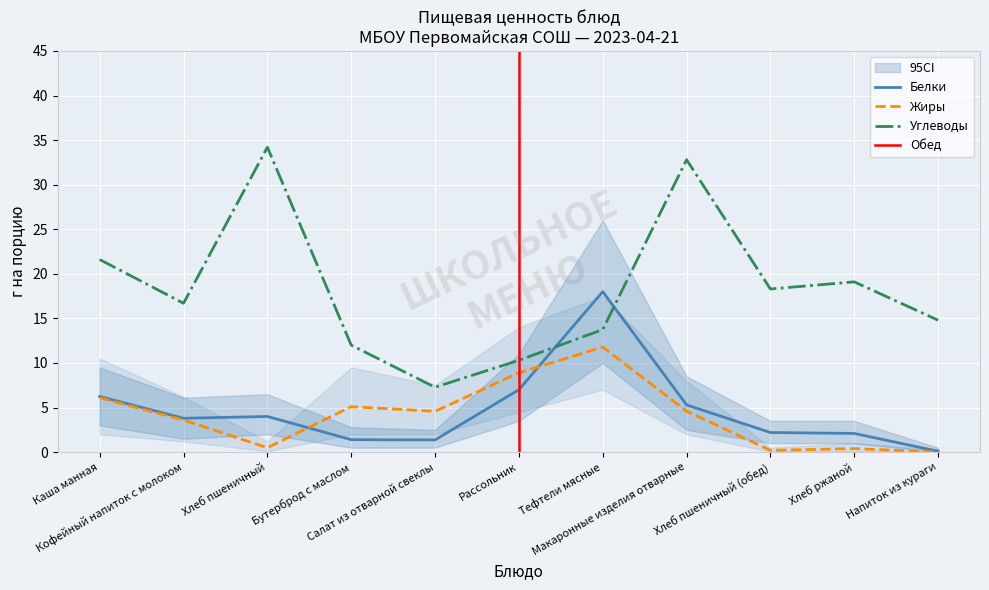

At which category does the chart reach its peak across all series?

Хлеб пшеничный